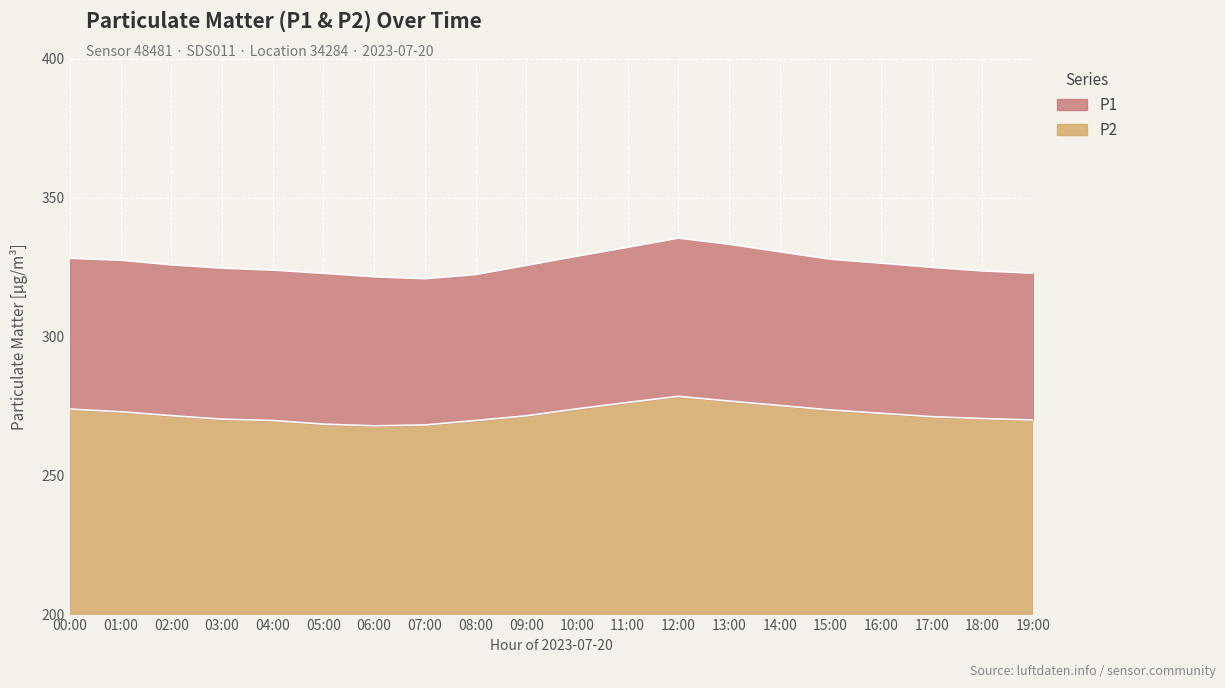

Which series has the largest range (max minus min)?

P1